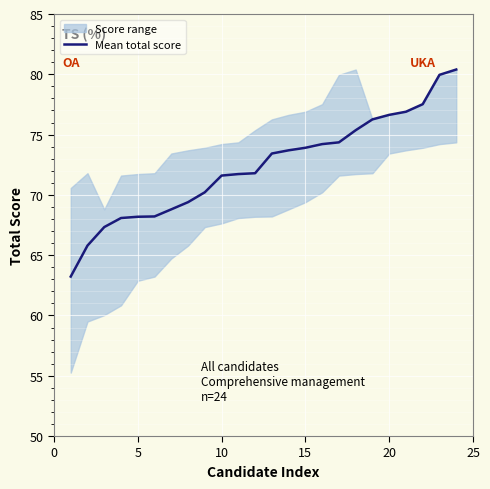

The value of Mean total score at 15 is 119.0. True or false?

False